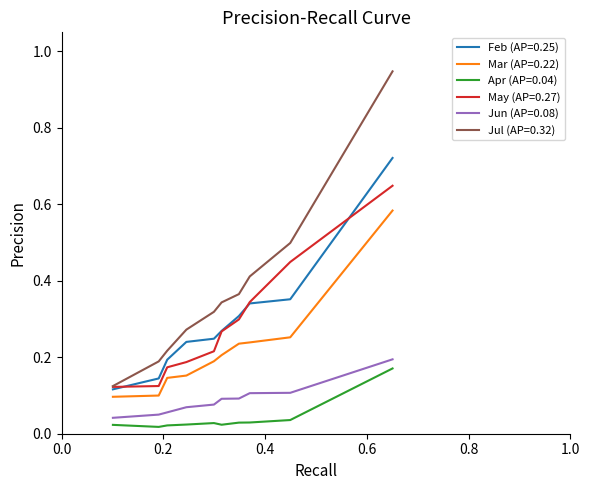

Which series has the largest total across all categories?

Jul (AP=0.32)